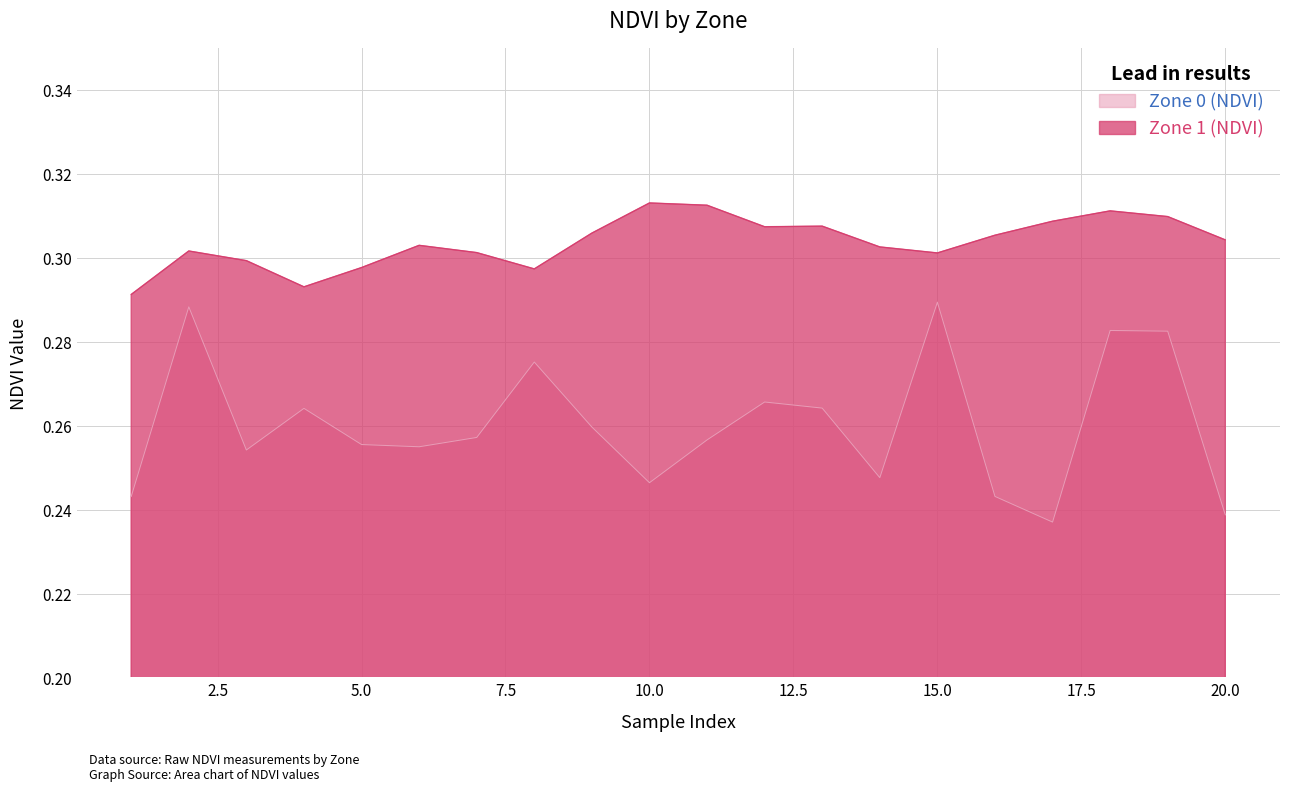

True or false: Zone 1 (NDVI) and Zone 0 (NDVI) intersect in this chart.

False